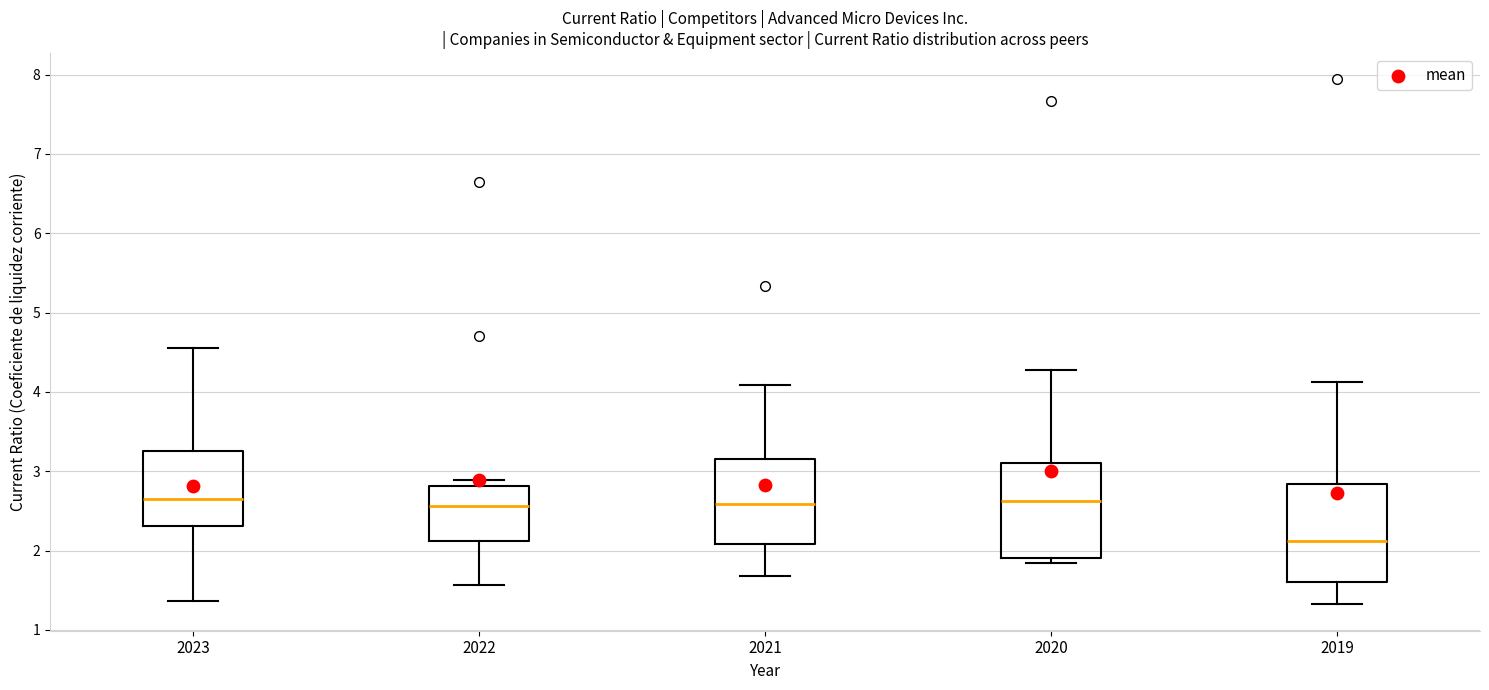

Which box's median line is the lowest?

2019